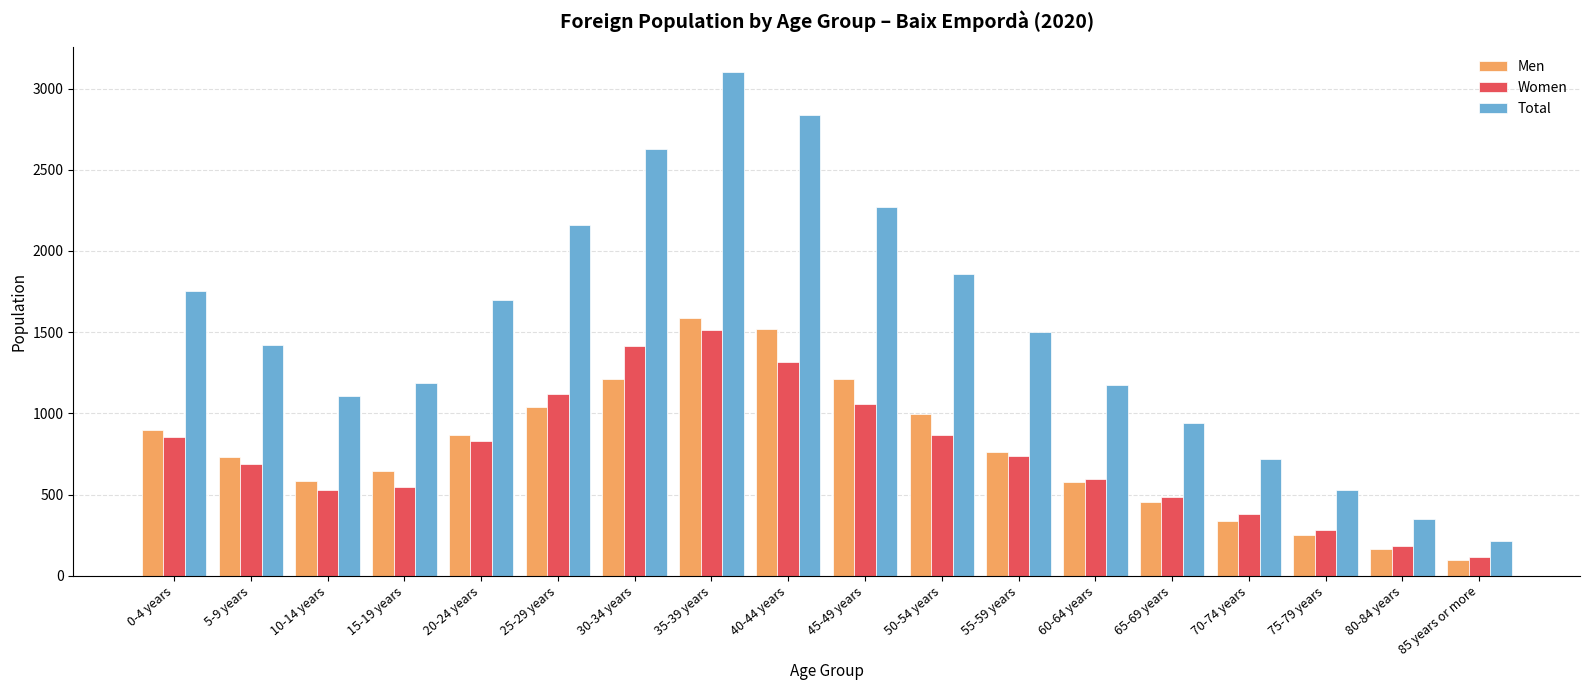

The value of Women at 45-49 years is 1607. True or false?

False